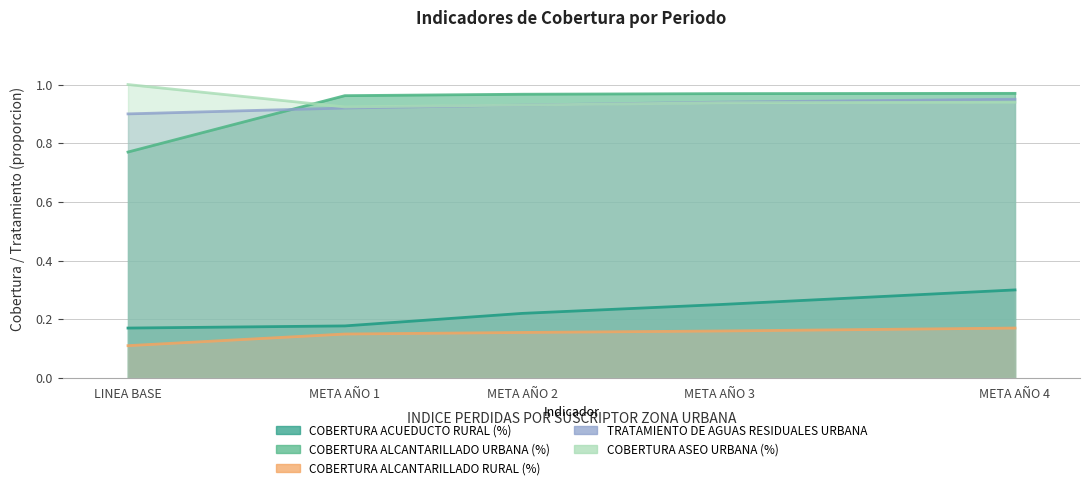

Which has a higher value, LINEA BASE or META AÑO 1?

META AÑO 1